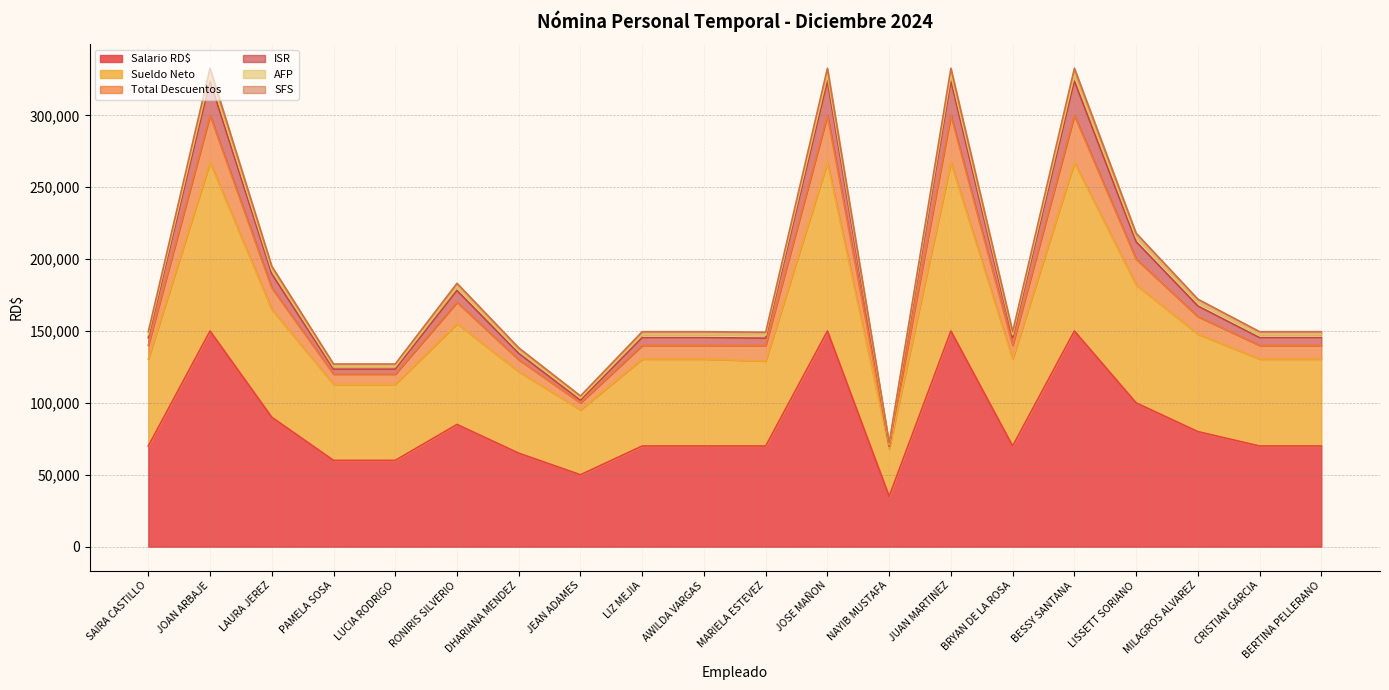

What is the maximum value for Salario RD$?

150000.0